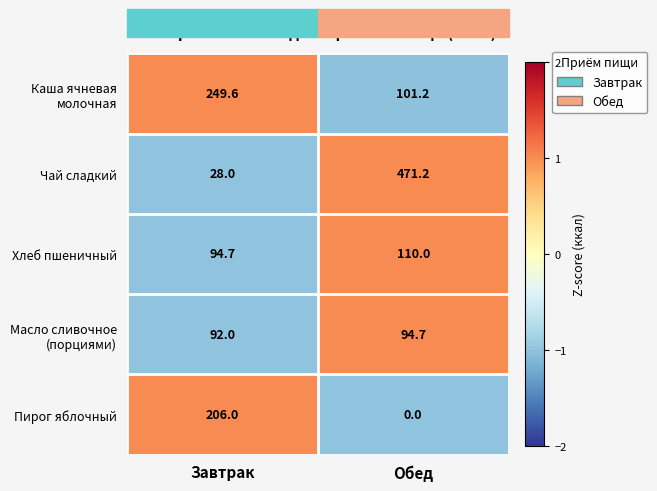

At which category is the sum across all series the highest?

Обед